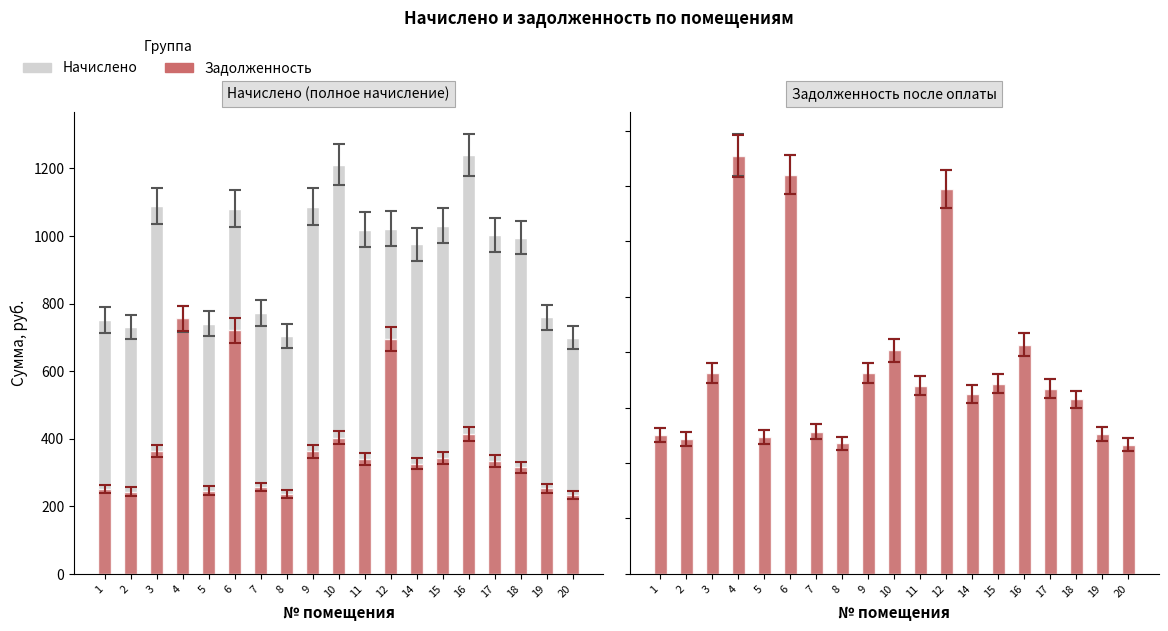

How many bars are there in each group?

2